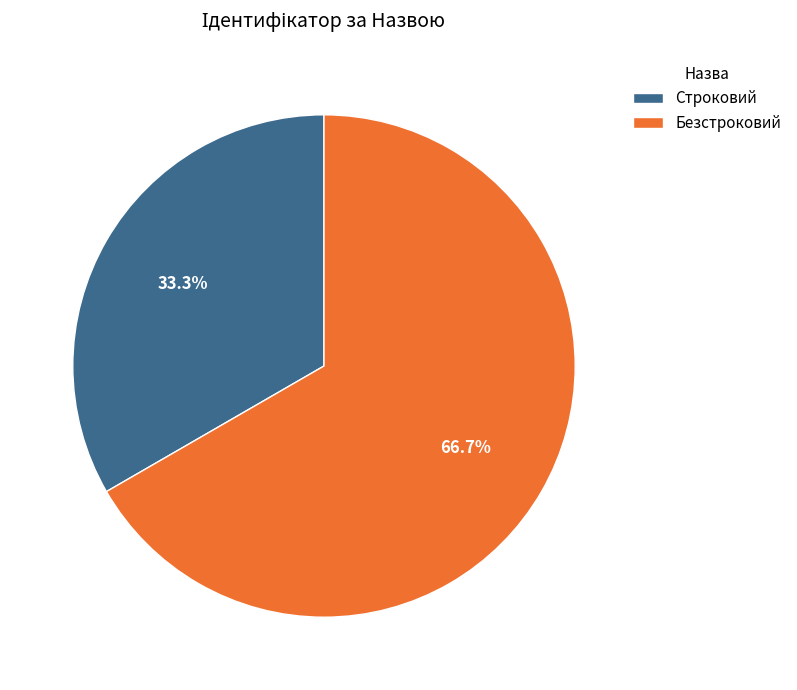

To the nearest percent, what portion does Строковий represent?

33%